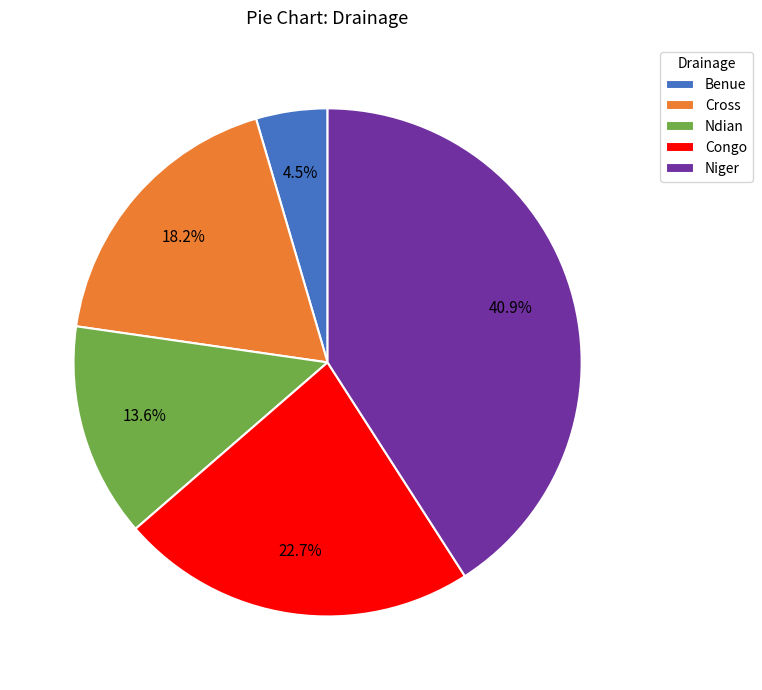

To the nearest percent, what is the average slice percentage?

20%